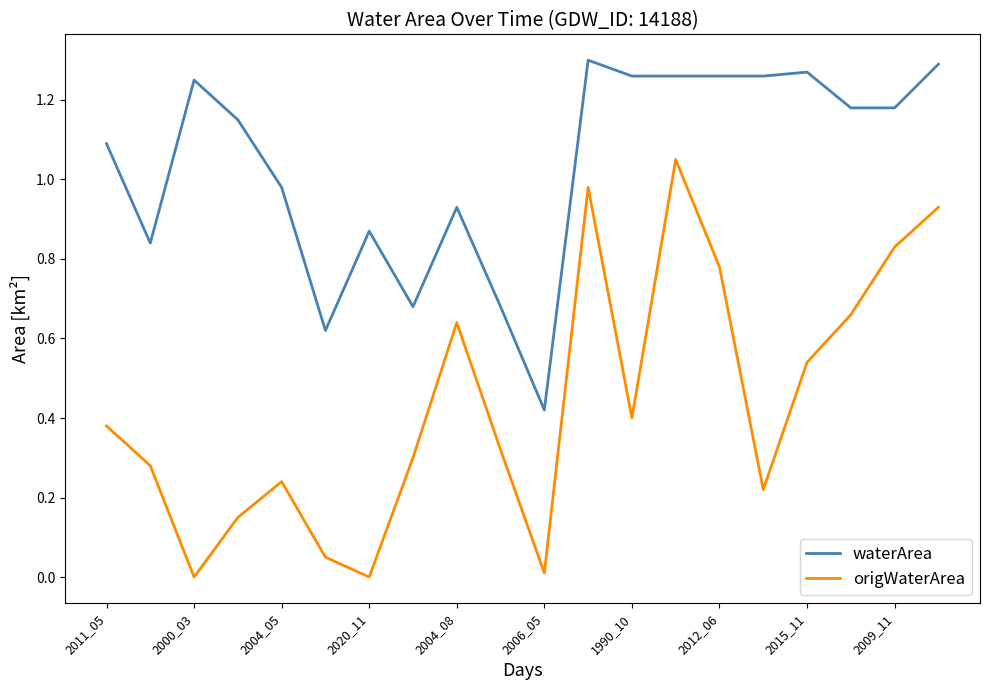

True or false: origWaterArea and waterArea cross at least once.

False